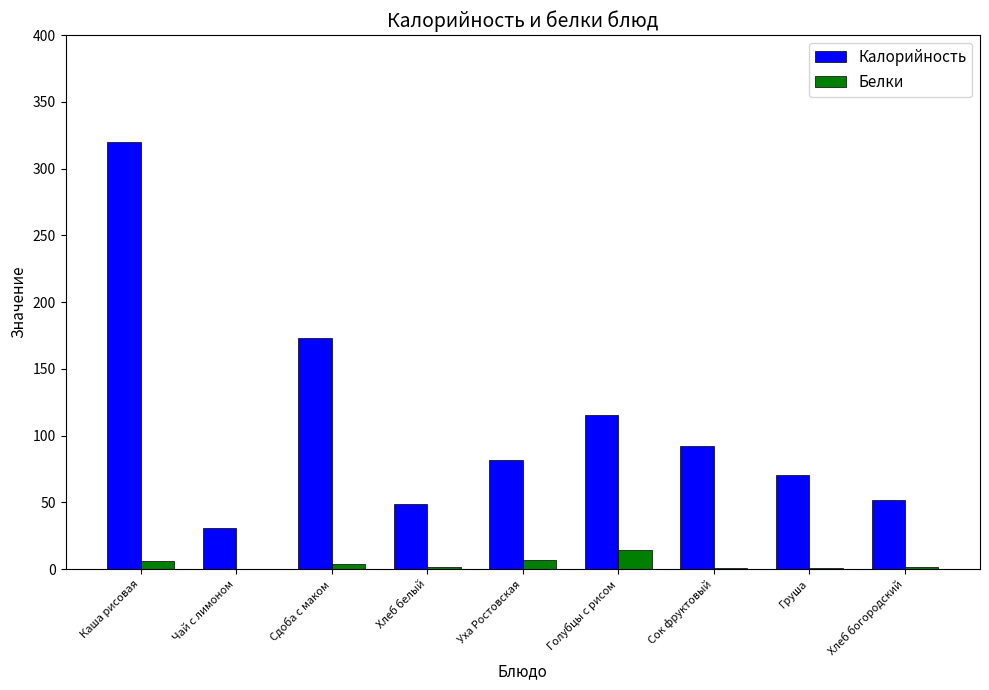

Which series changed the most between Чай с лимоном and Груша?

Калорийность